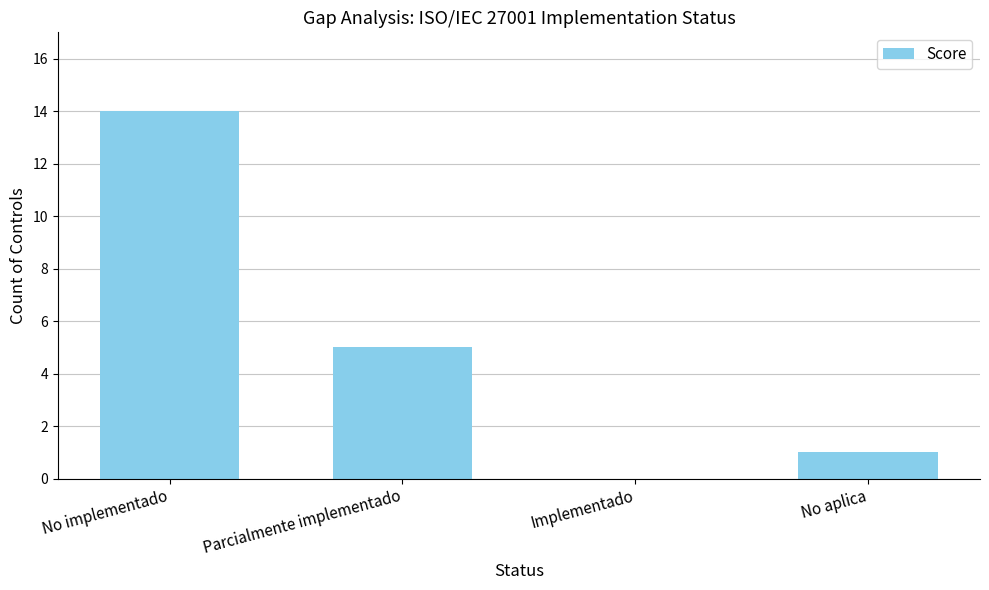

Is it true that the value at Implementado is 6?

False